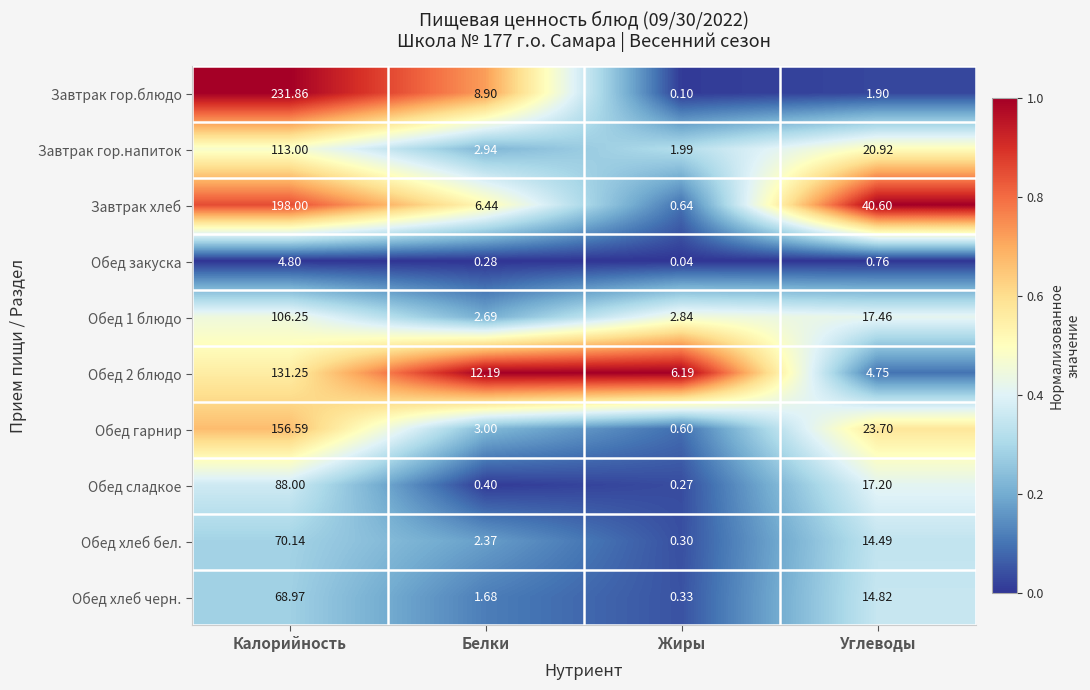

Where does the Обед 1 блюдо series first go above 17?

Калорийность